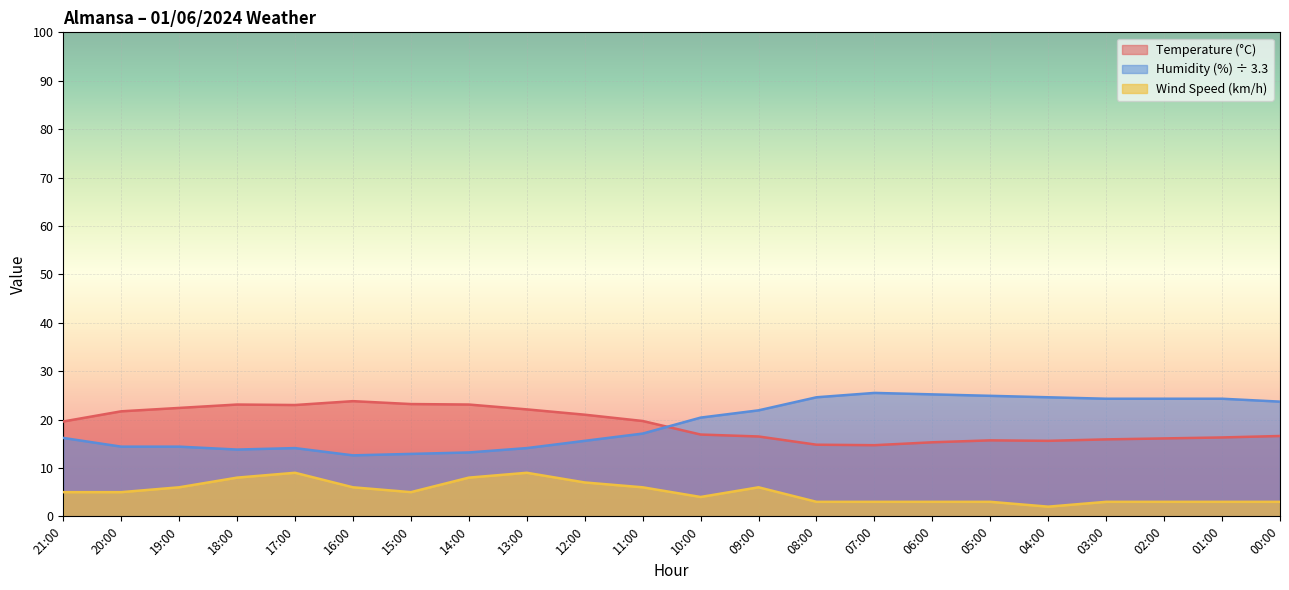

Which has a higher value, 12:00 or 08:00?

12:00